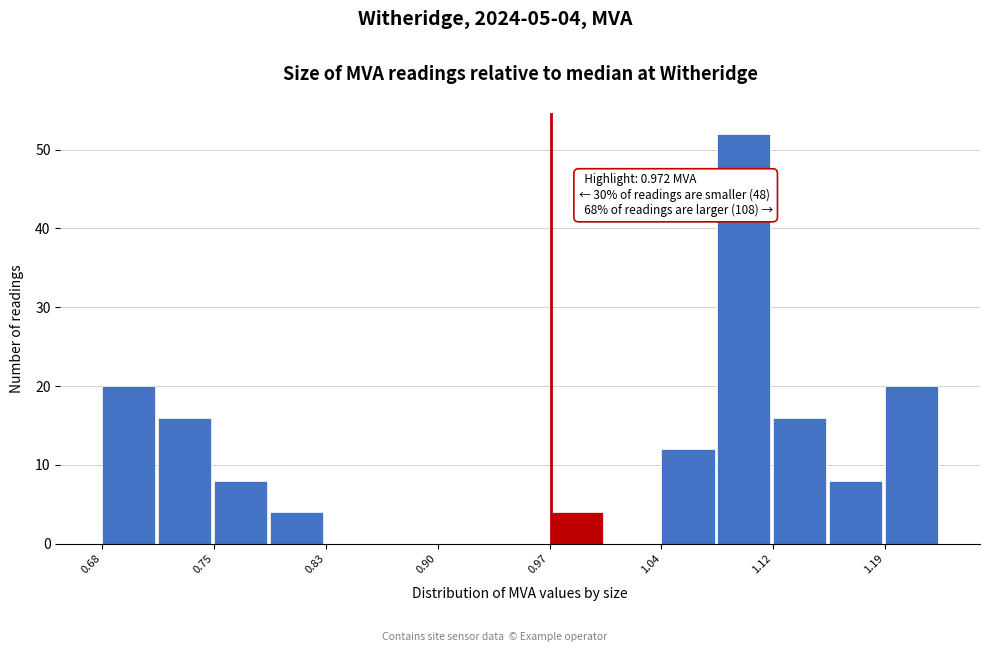

Around what value on the x-axis is the tallest bar? Give the approximate position of its centre, as read against the axis.

1.10